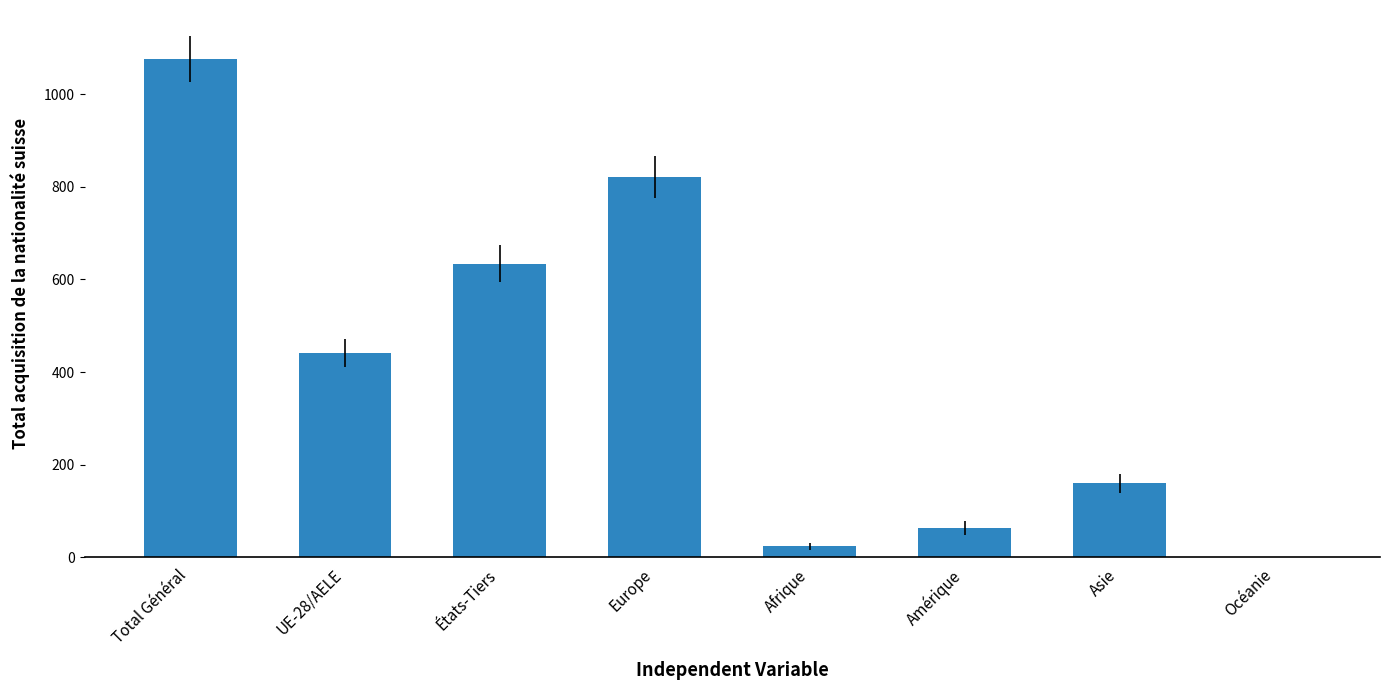

What is the greatest value displayed?

1075